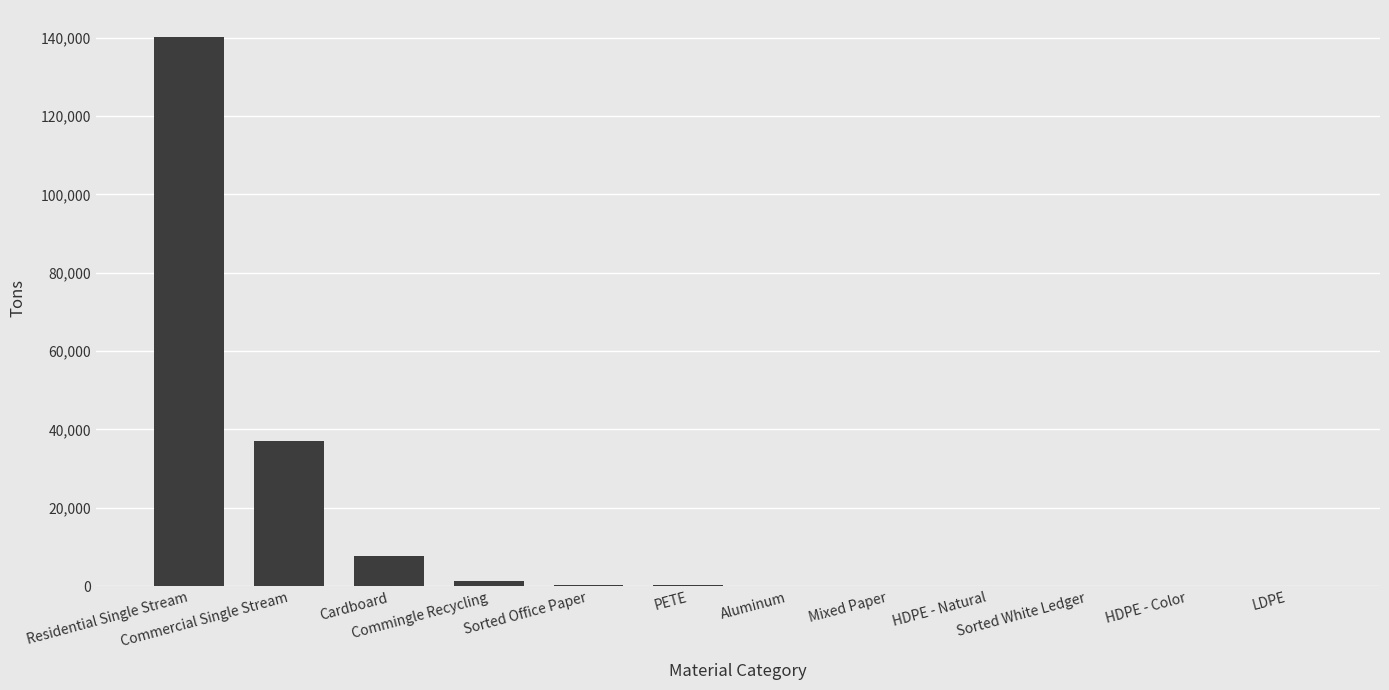

Read the value at Cardboard.

7676.0